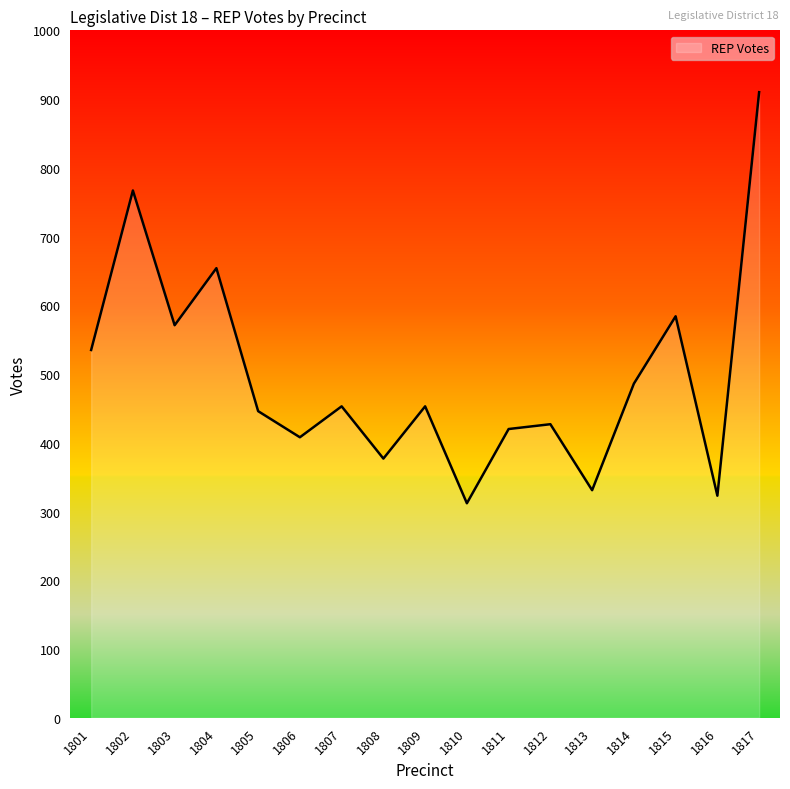

How many interior local valleys (lower than both neighbors) does the data have?

6